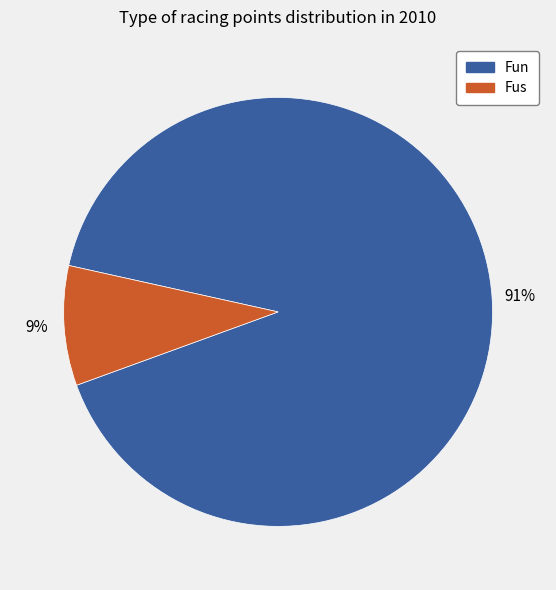

What percentage is the Fun slice, to the nearest percent?

91%